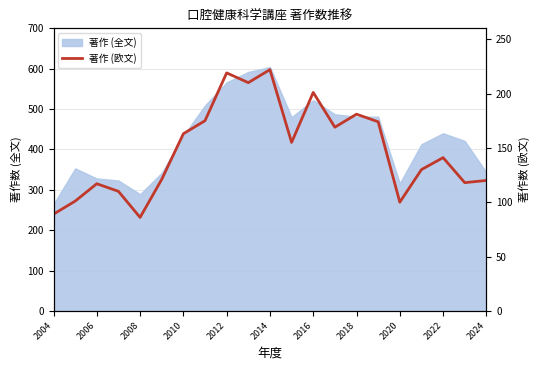

Read the value at 2022, to the nearest 50.

150